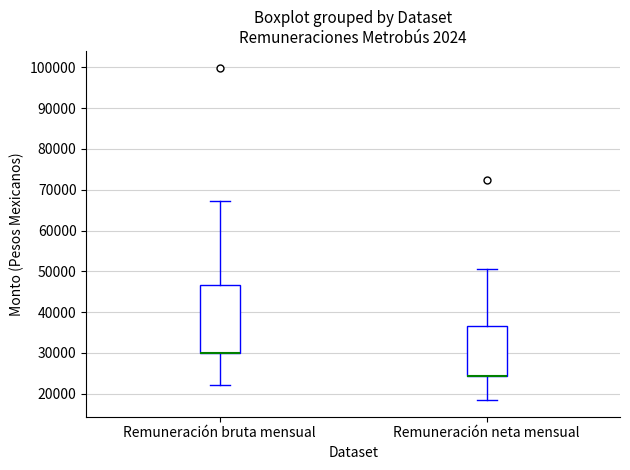

Where does the upper whisker of the box for Remuneración bruta mensual end on the y-axis? The values are not printed on the chart, so give them approximately, as read against the axis.

67000